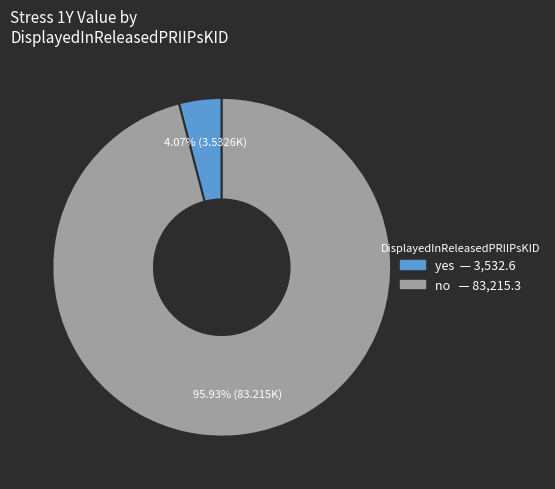

To the nearest percent, what is the average slice percentage?

50%